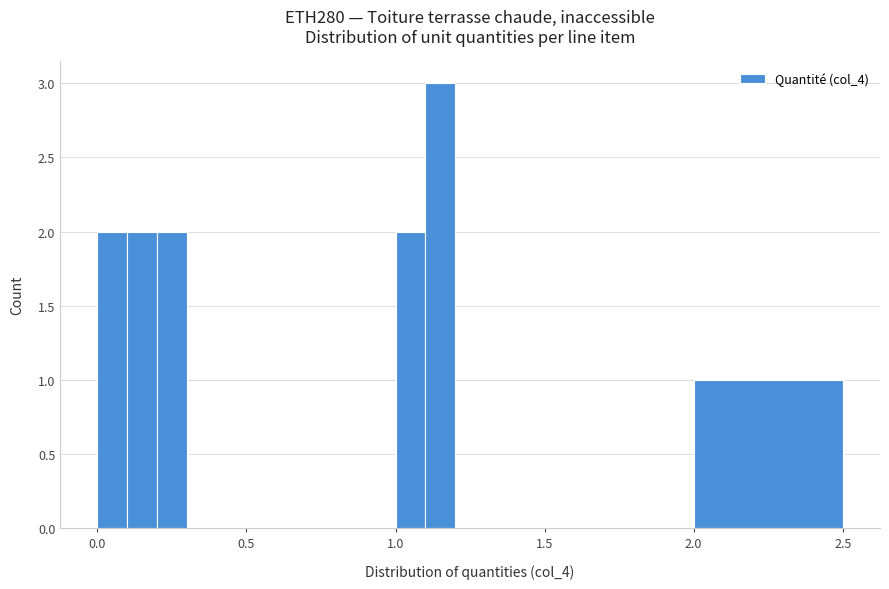

Read against the x-axis, roughly where is the centre of the tallest bar?

1.15